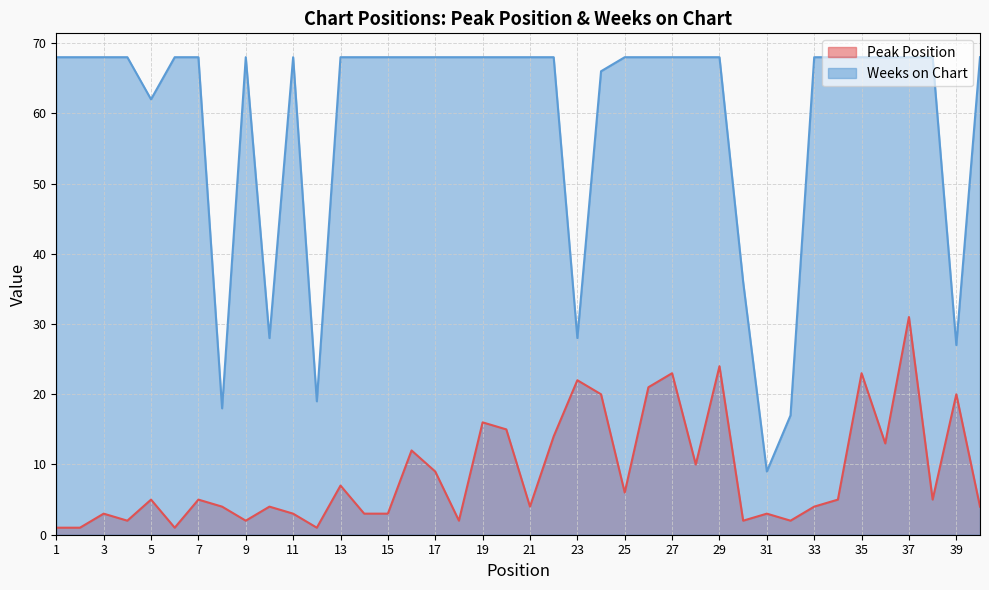

Reading right to left, what are all the values shown in this chart?

Peak Position: 40=4	39=20	38=5	37=31	36=13	35=23	34=5	33=4	32=2	31=3	30=2	29=24	28=10	27=23	26=21	25=6	24=20	23=22	22=14	21=4	20=15	19=16	18=2	17=9	16=12	15=3	14=3	13=7	12=1	11=3	10=4	9=2	8=4	7=5	6=1	5=5	4=2	3=3	2=1	1=1
Weeks on Chart: 40=68	39=27	38=68	37=68	36=68	35=68	34=68	33=68	32=17	31=9	30=36	29=68	28=68	27=68	26=68	25=68	24=66	23=28	22=68	21=68	20=68	19=68	18=68	17=68	16=68	15=68	14=68	13=68	12=19	11=68	10=28	9=68	8=18	7=68	6=68	5=62	4=68	3=68	2=68	1=68